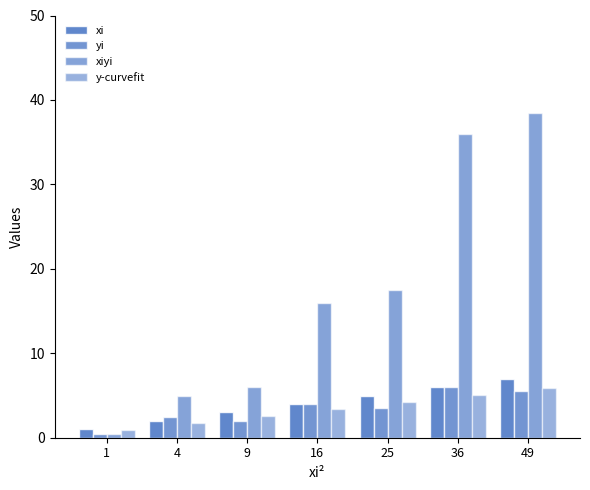

How many values in the xiyi series are below 16?

3